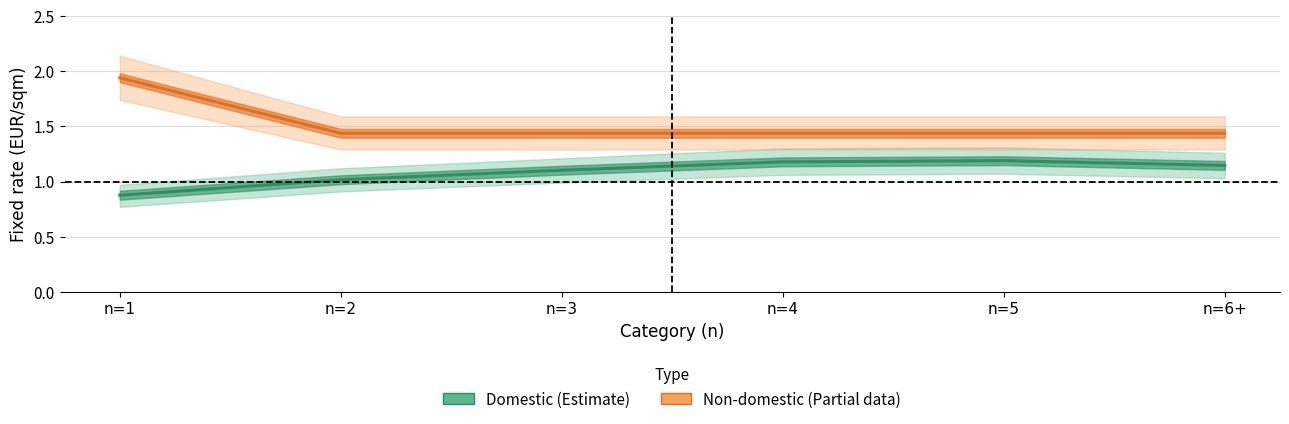

The value of Non-domestic fixed rate at n=1 is 1.9. True or false?

True